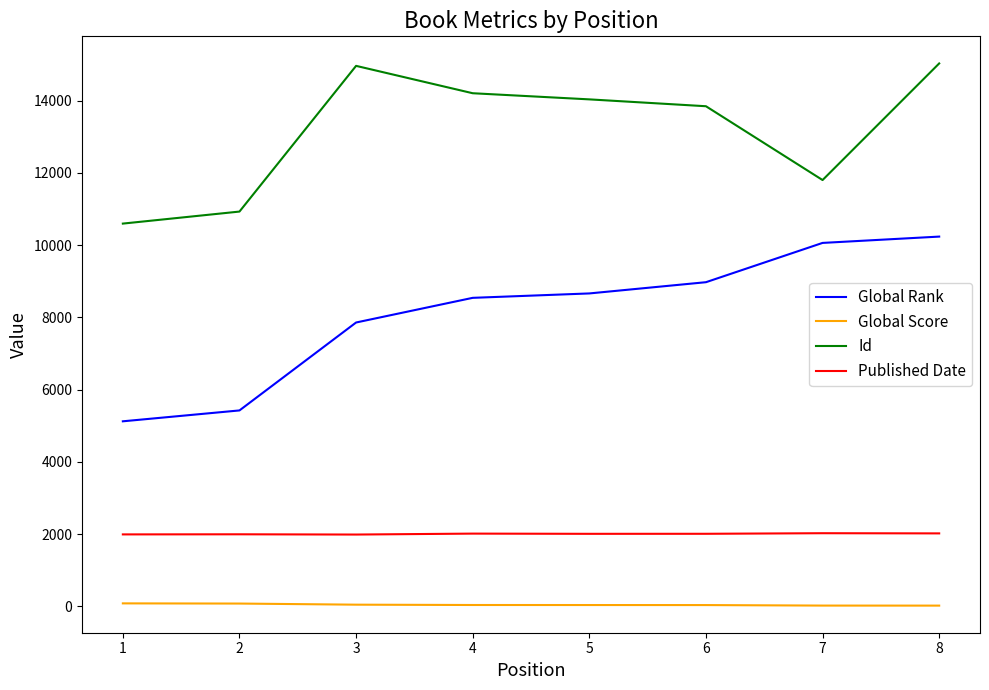

What is the minimum value for Id?

10597